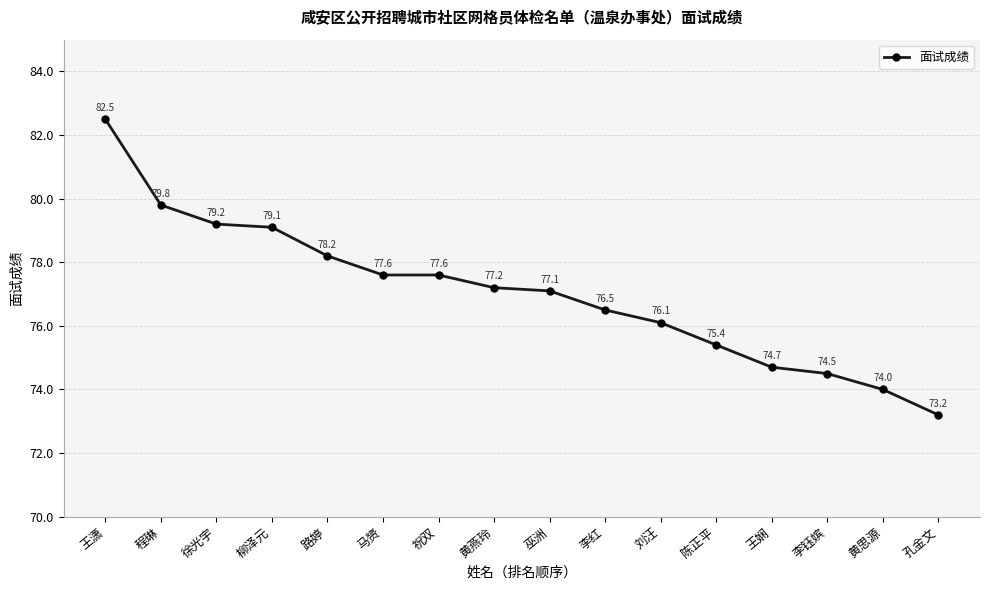

How many values are below 77?

7